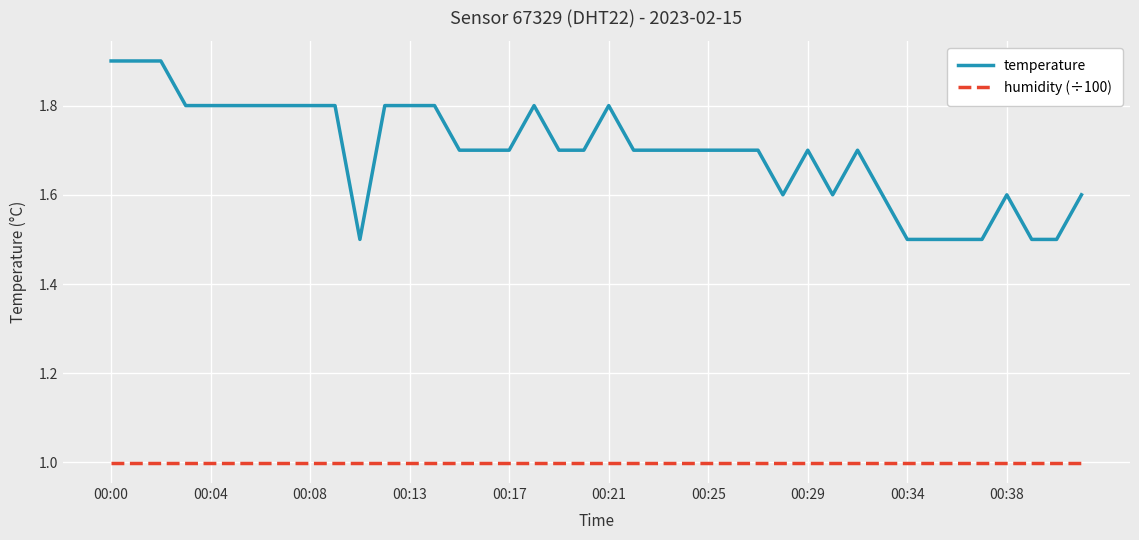

Which series has the largest range (max minus min)?

temperature